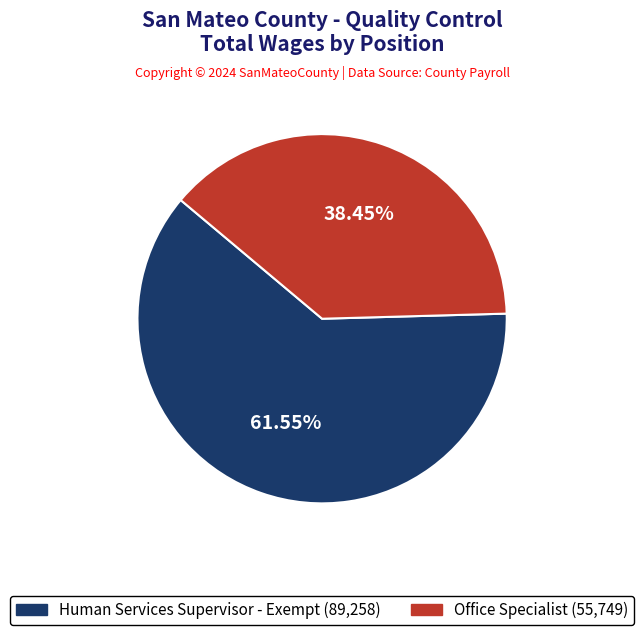

Which category has the smallest portion of the pie?

Office Specialist